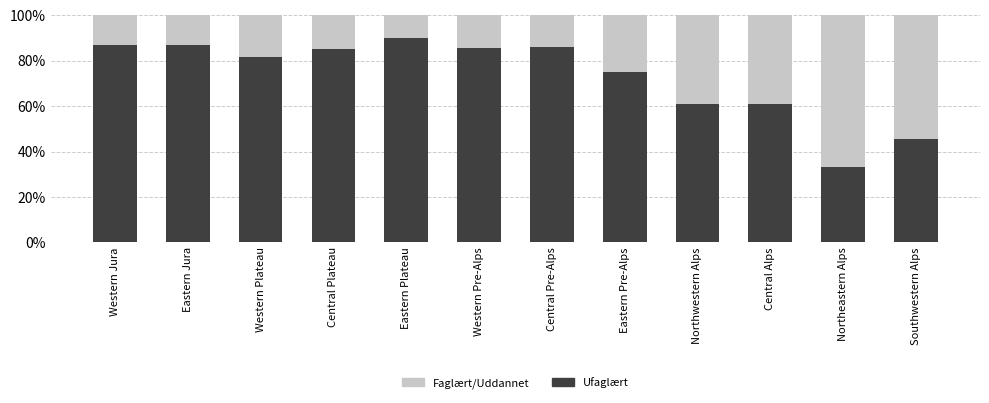

Is it true that Ufaglært equals 119.0 at Western Plateau?

False